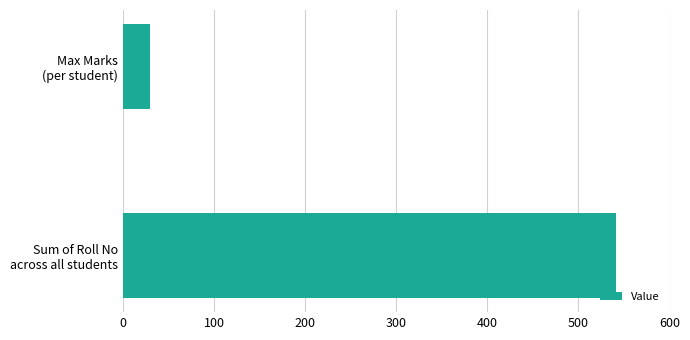

Are the bars grouped side by side (vs. stacked)?

No